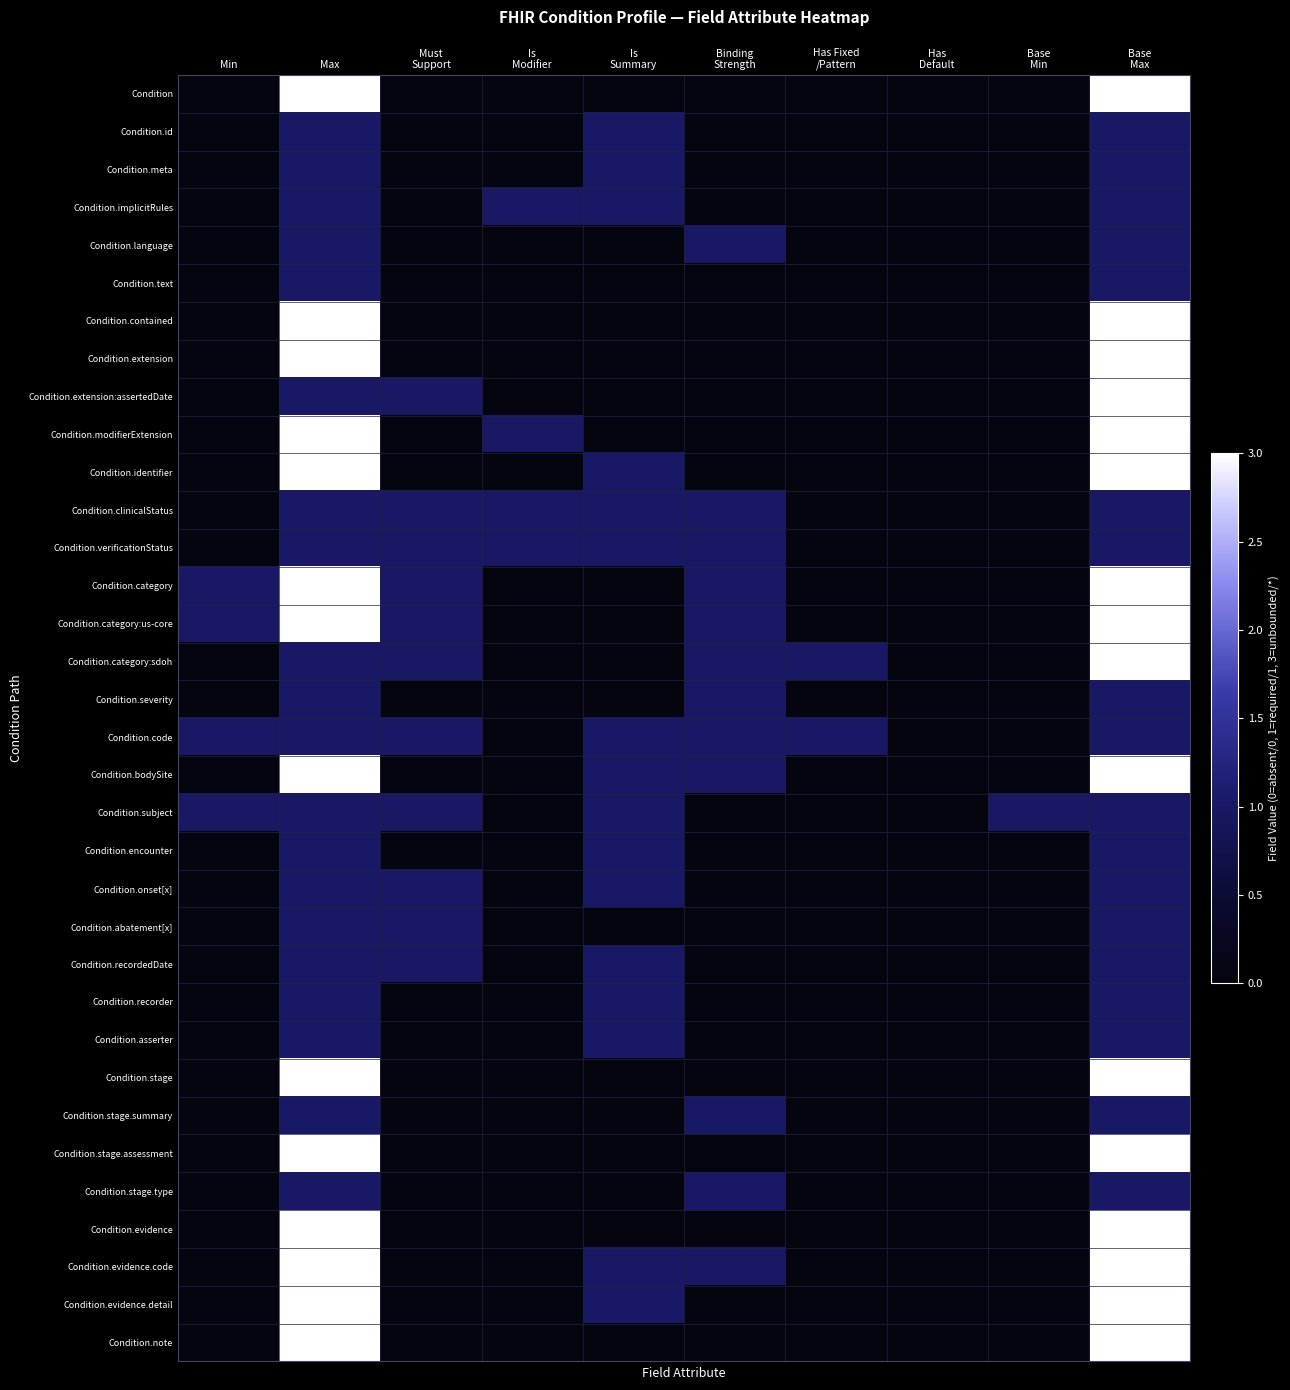

What is the greatest value displayed?

3